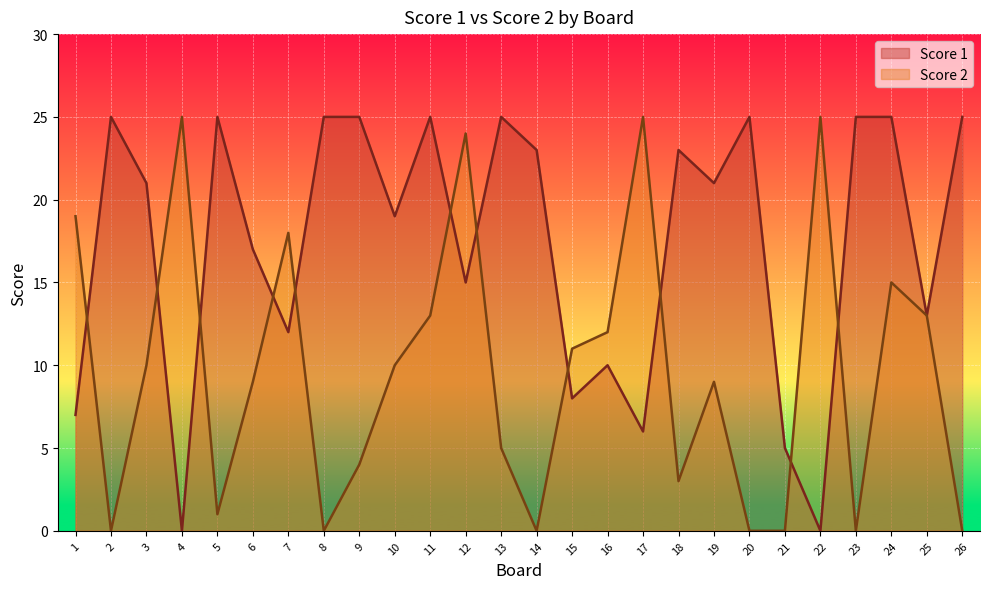

List the series in order of their overall mean, lowest first.

Score 2, Score 1